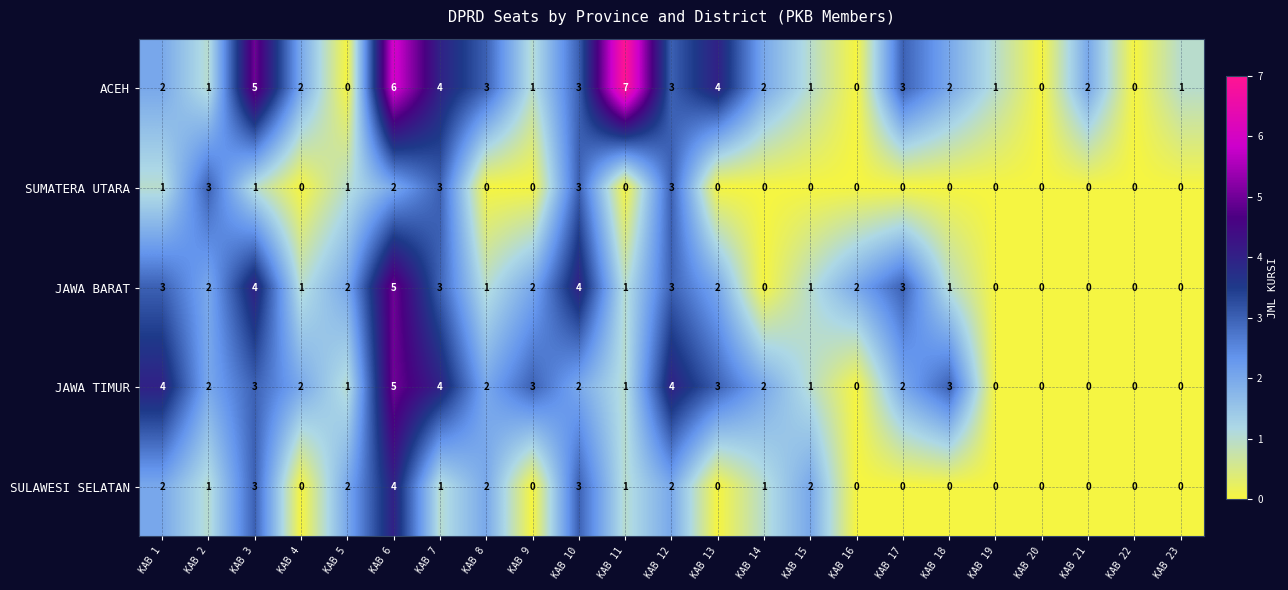

What is the maximum value for SULAWESI SELATAN?

4